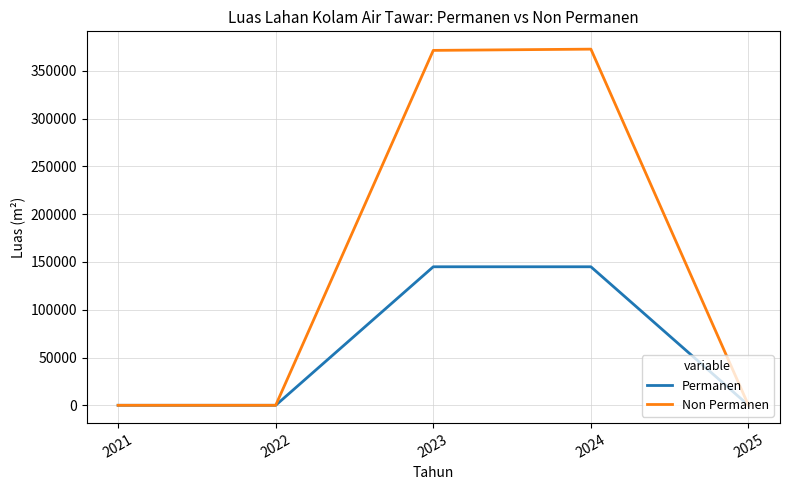

What is the spread (max minus min) of values at 2023?

226448.0